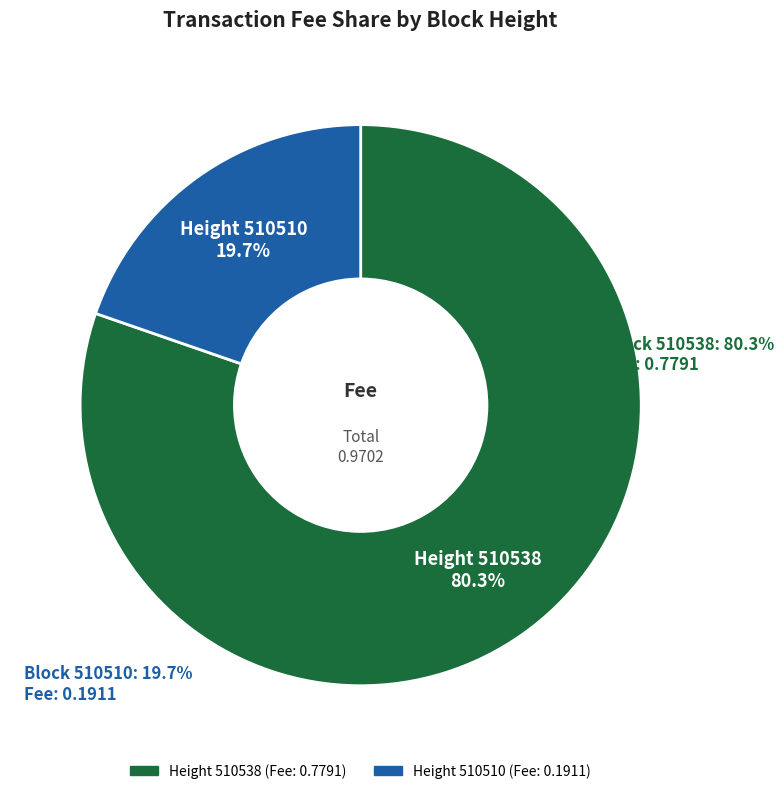

Is there a majority slice in this chart?

Yes